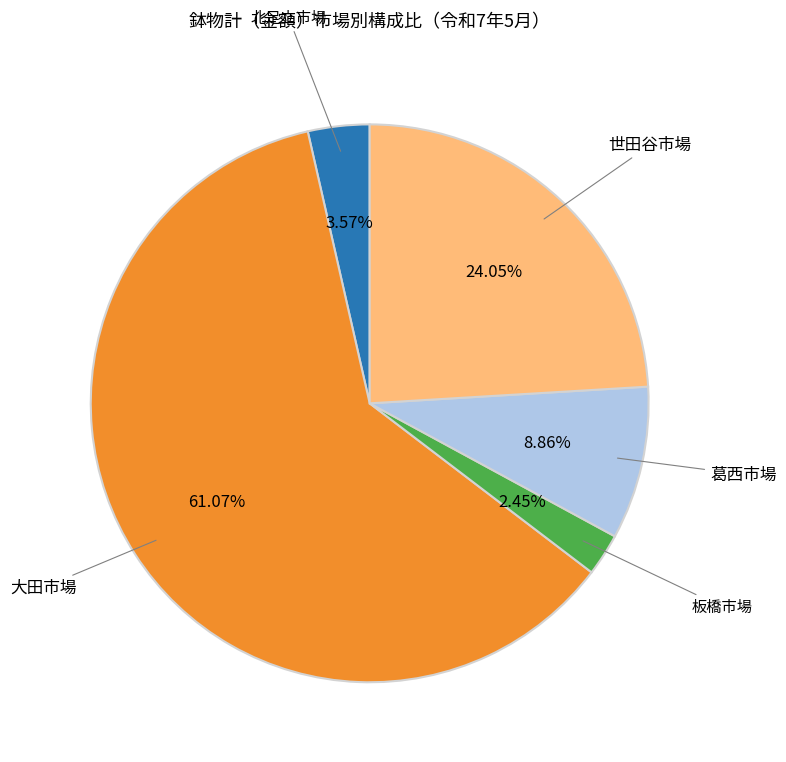

How many segments does this pie chart have?

5